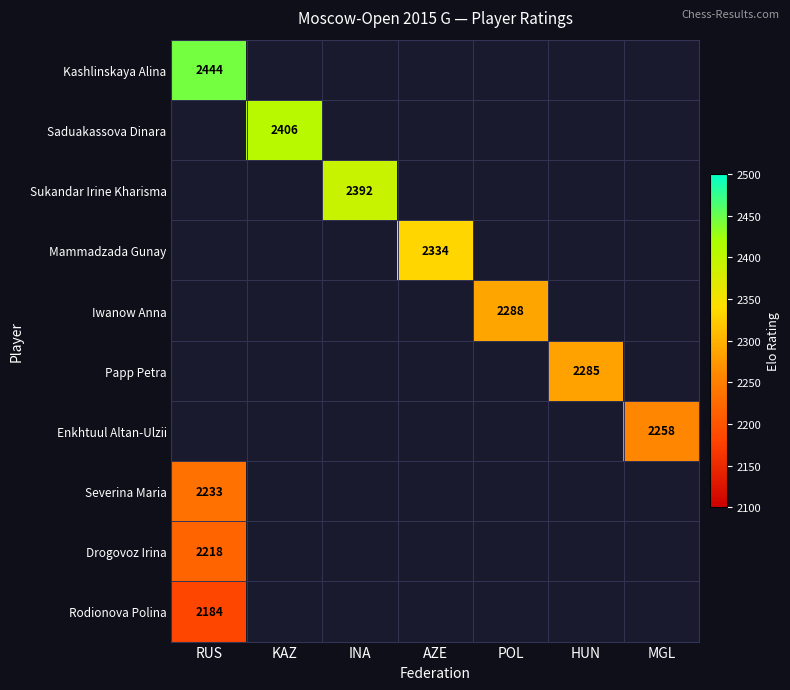

At how many categories does at least one series exceed 2325?

4